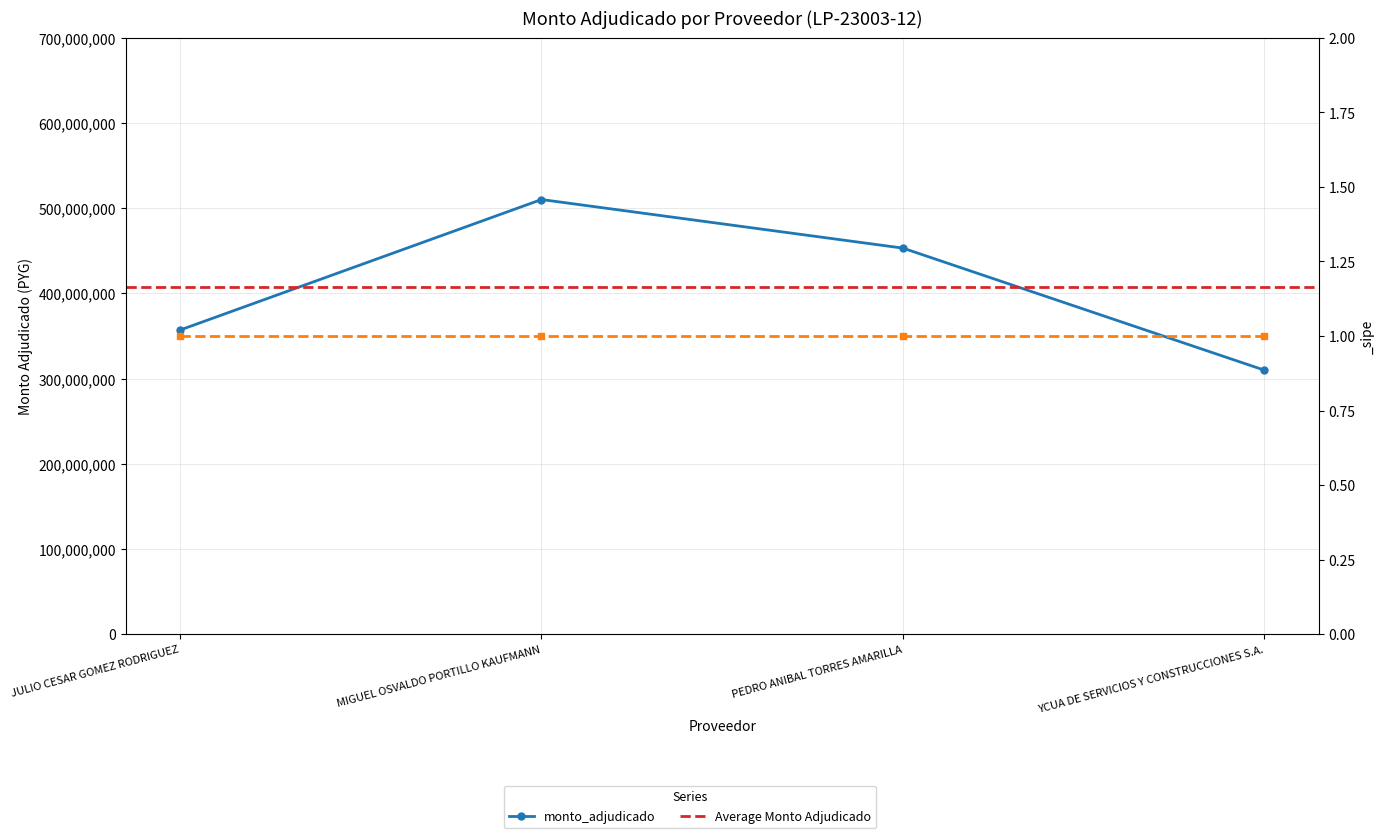

Reading right to left, transcribe all the data shown in this chart.

309911232	453182458	510212736	356996283